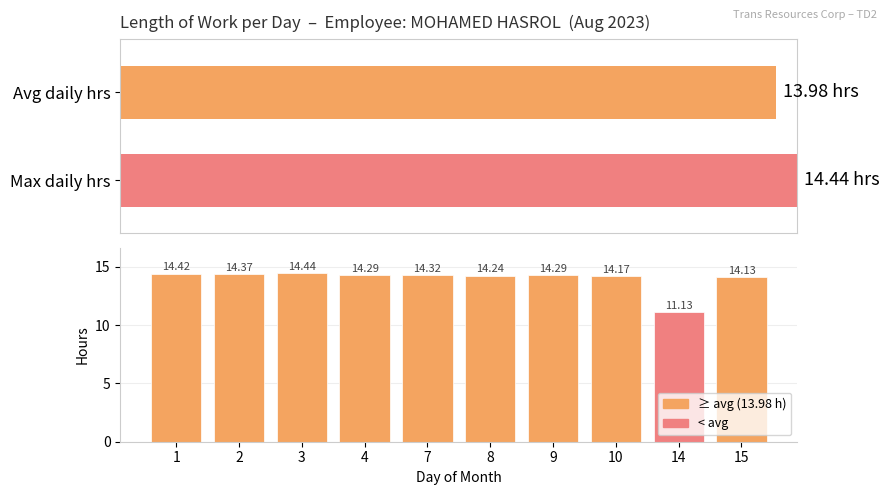

The value at 4 is 19.8. True or false?

False